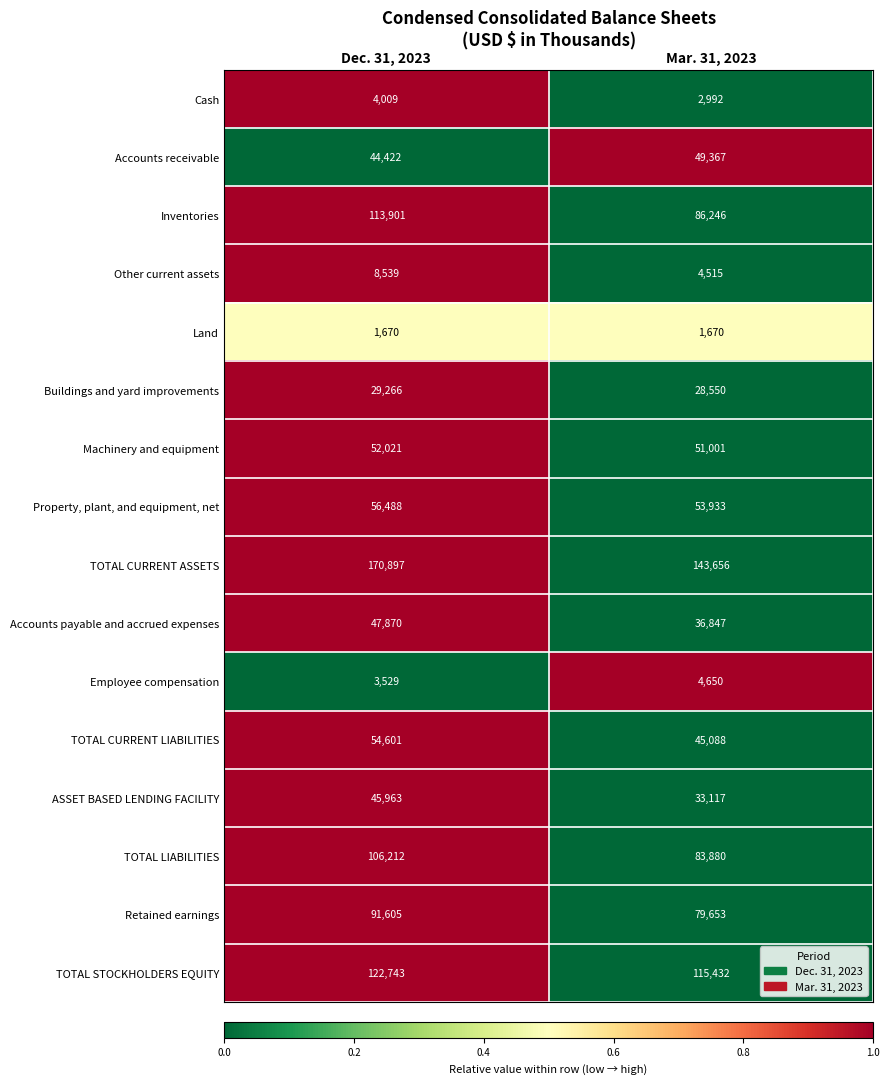

Count the number of categories in the chart.

2